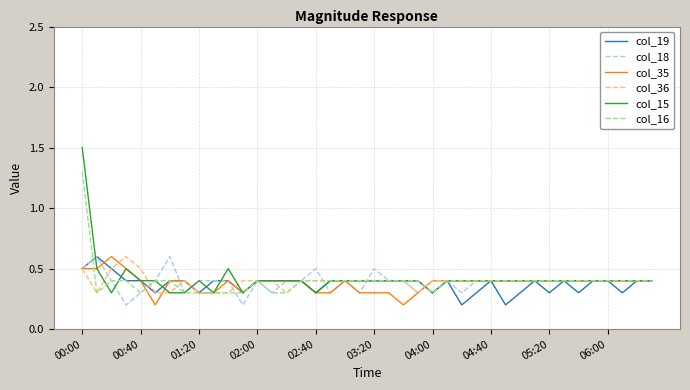

What is the minimum value for col_16?

0.3